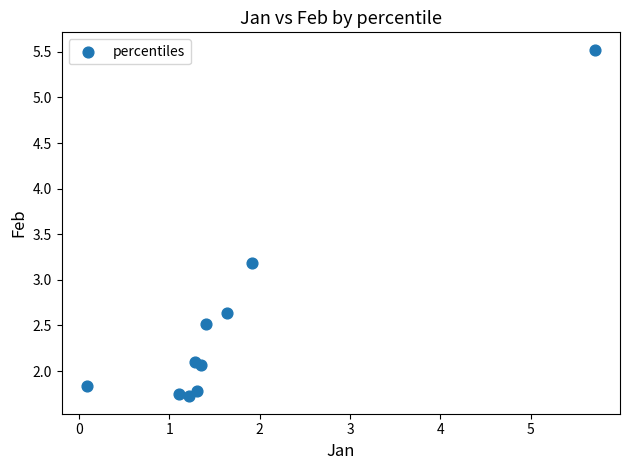

What Y value in the scatter plot is closest to 3?

3.2